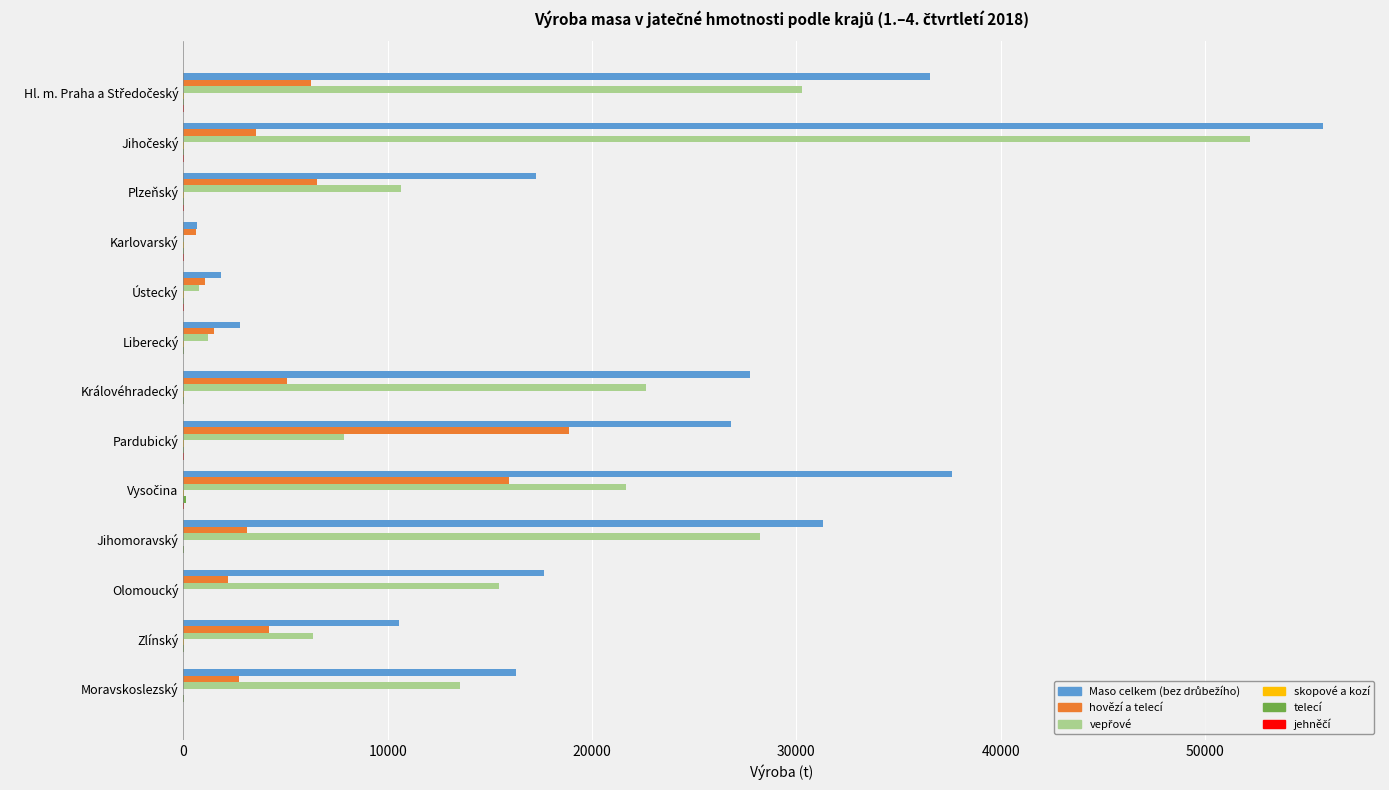

What is the value of the telecí bar at the 10th from the left?

14